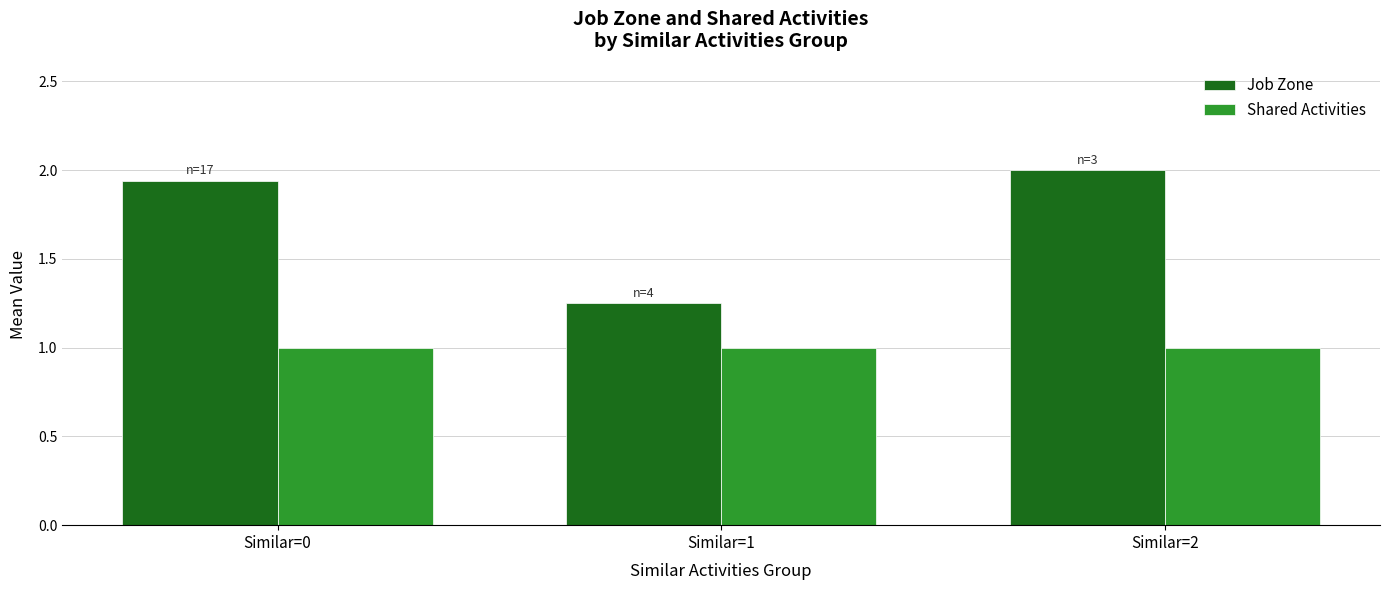

At which category is the sum across all series the highest?

Similar=2